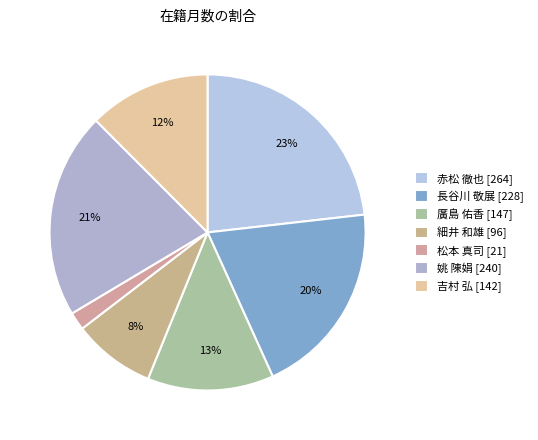

How many slices are in this pie chart?

7